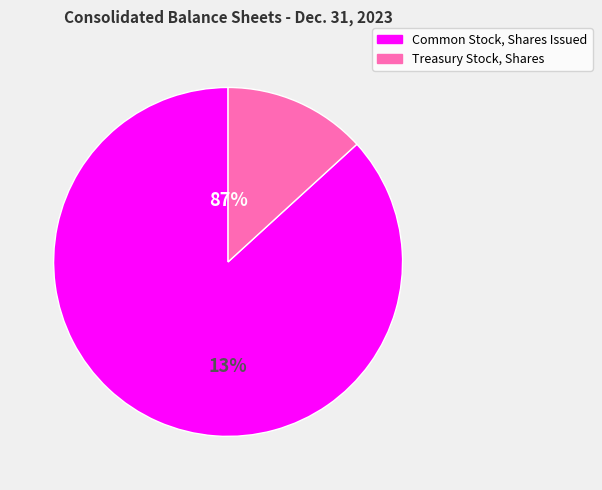

To the nearest percent, what portion does Treasury Stock, Shares represent?

13%